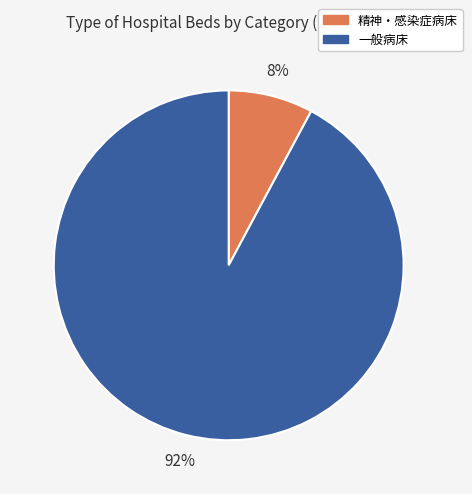

Do 精神・感染症病床 and 一般病床 together represent more than half of the pie?

Yes